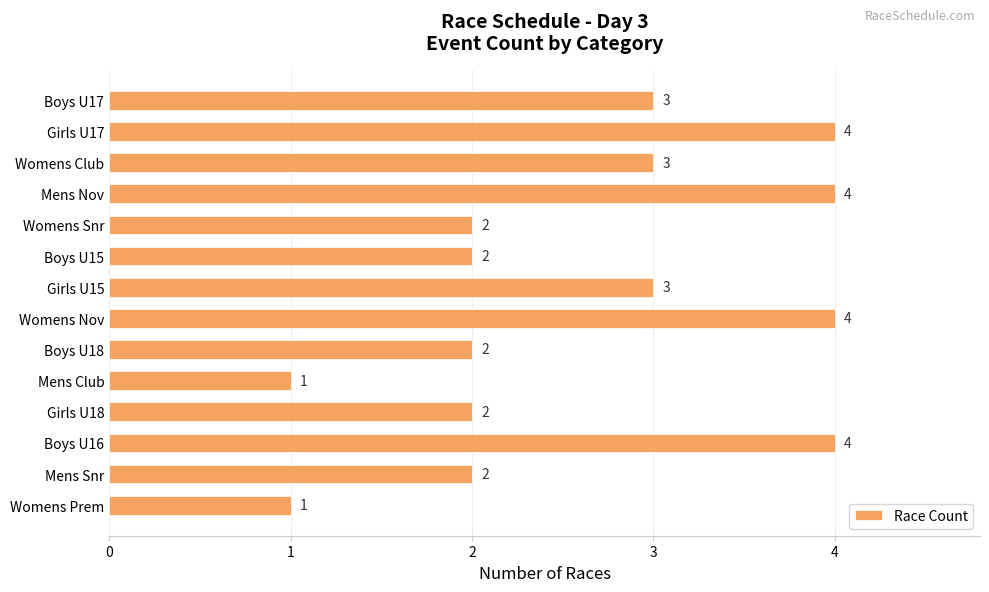

What is the sum of all values?

37